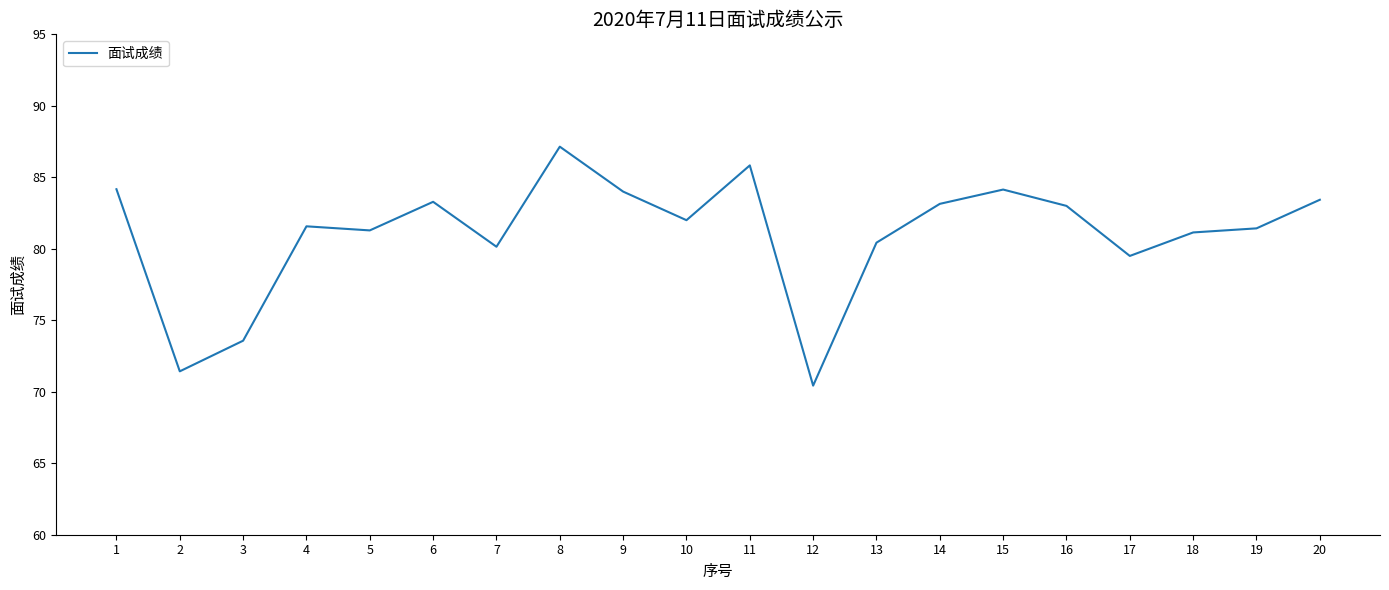

What is the ratio of the value at 19 to the value at 12?

1.2